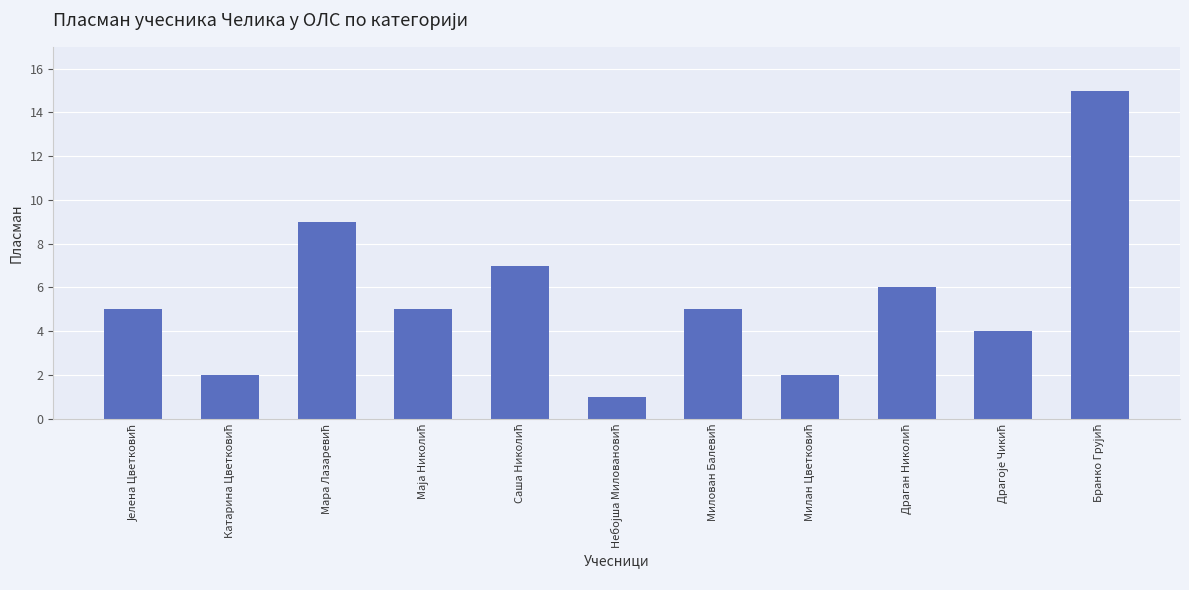

Reading left to right, transcribe all the data shown in this chart.

5	2	9	5	7	1	5	2	6	4	15